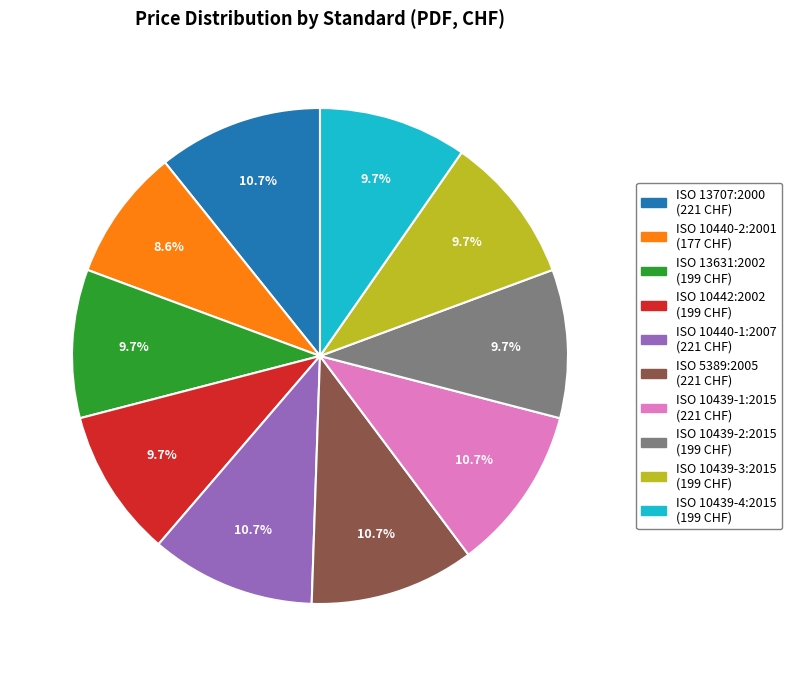

What is the smallest slice in the pie chart?

ISO 10440-2:2001